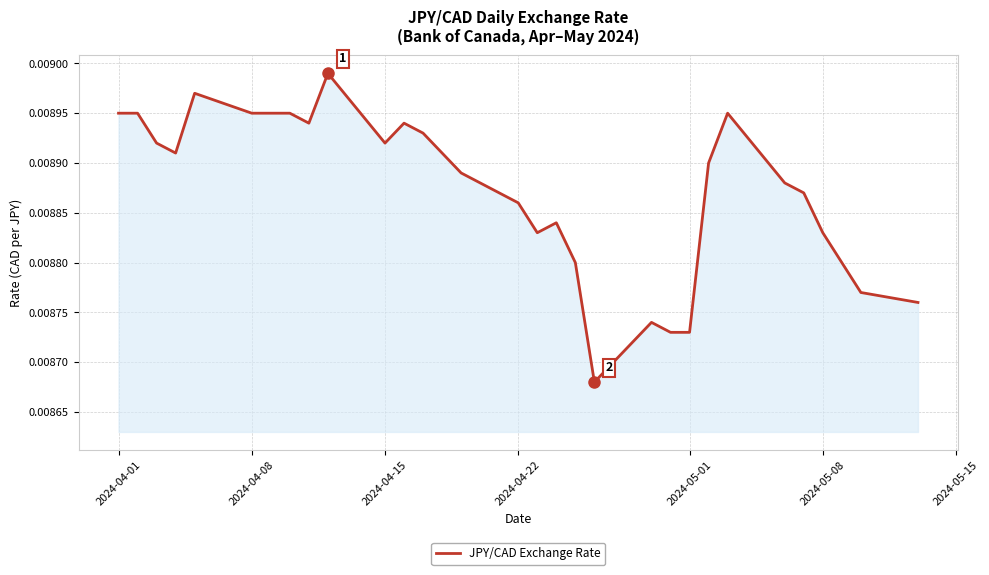

How many lines are shown in the chart?

1